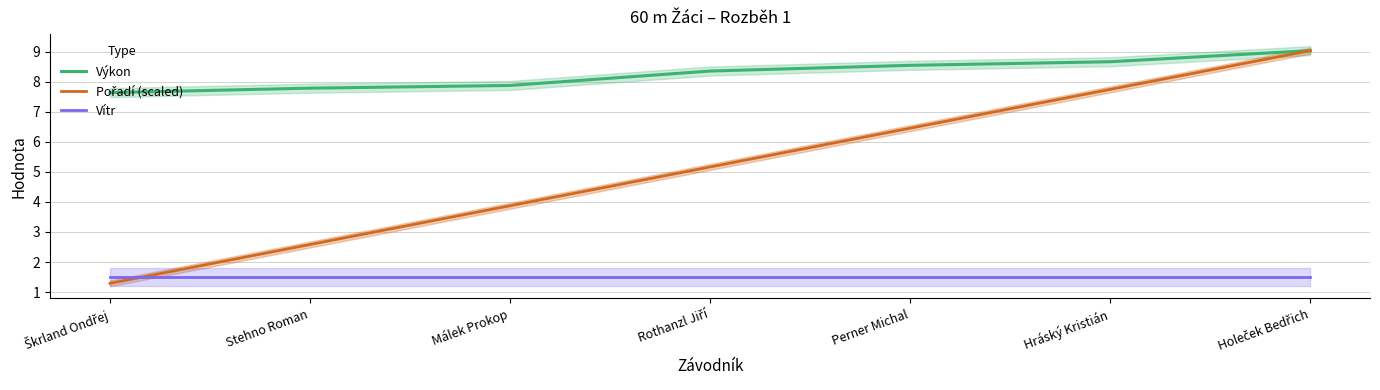

What are all the series names shown in the legend?

Výkon, Pořadí (scaled), Vítr